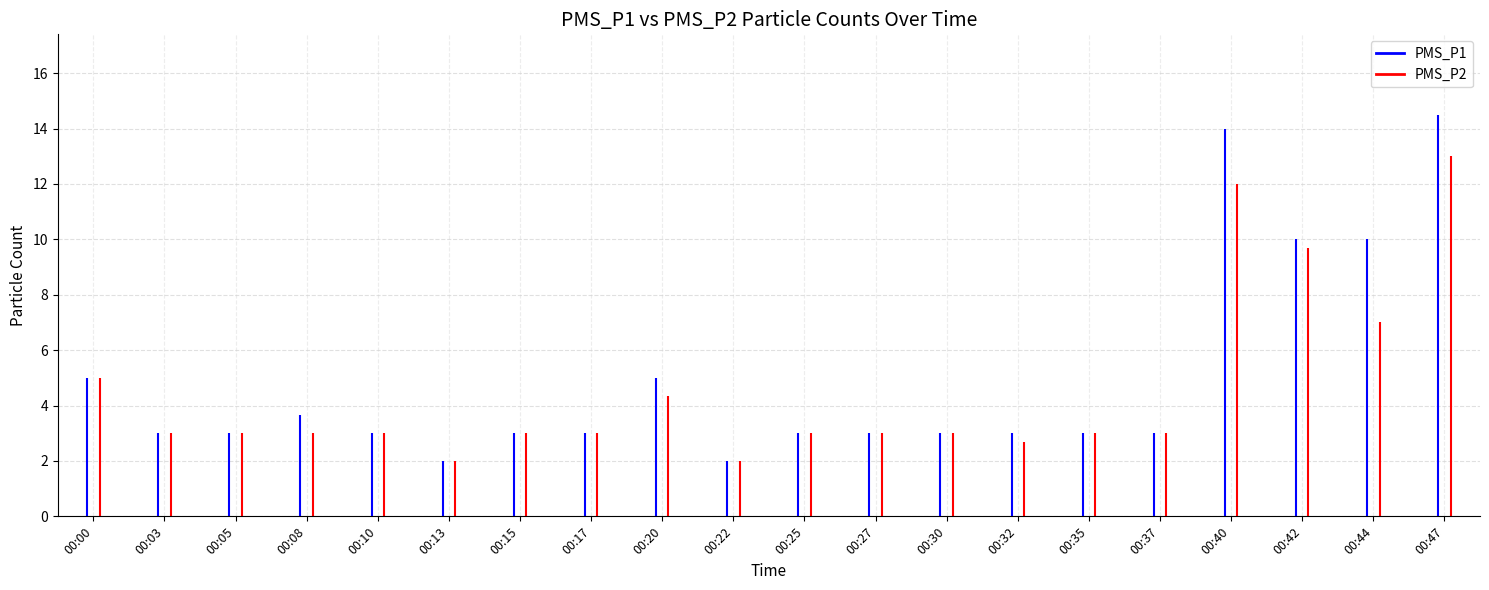

How many bars are there in total?

40